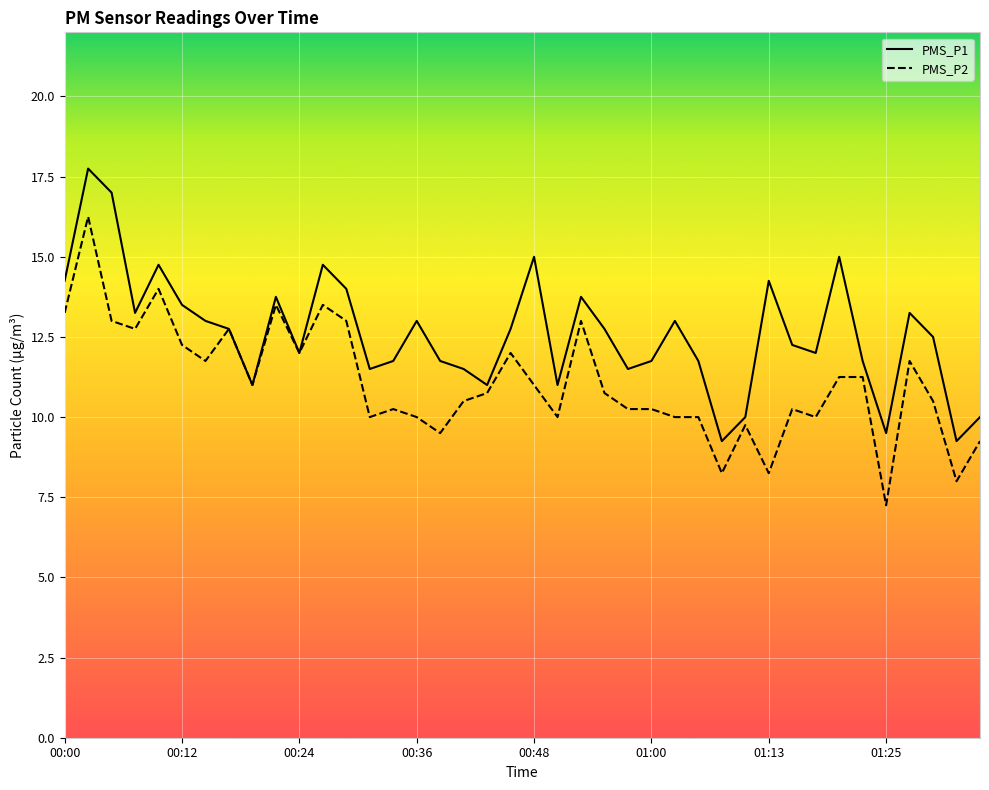

True or false: PMS_P1 and PMS_P2 cross at least once.

False